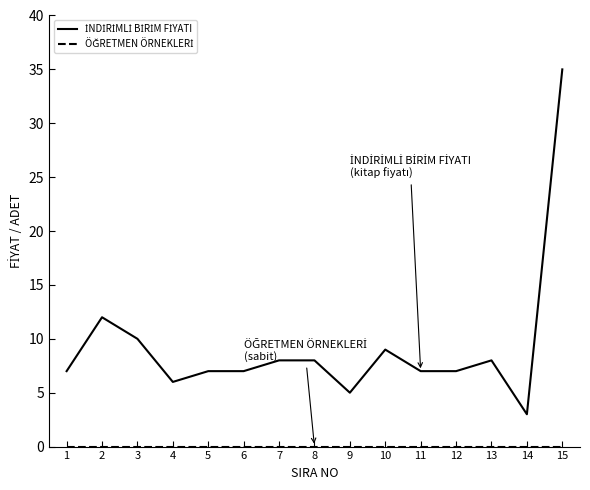

Which category has the highest value across all series?

15